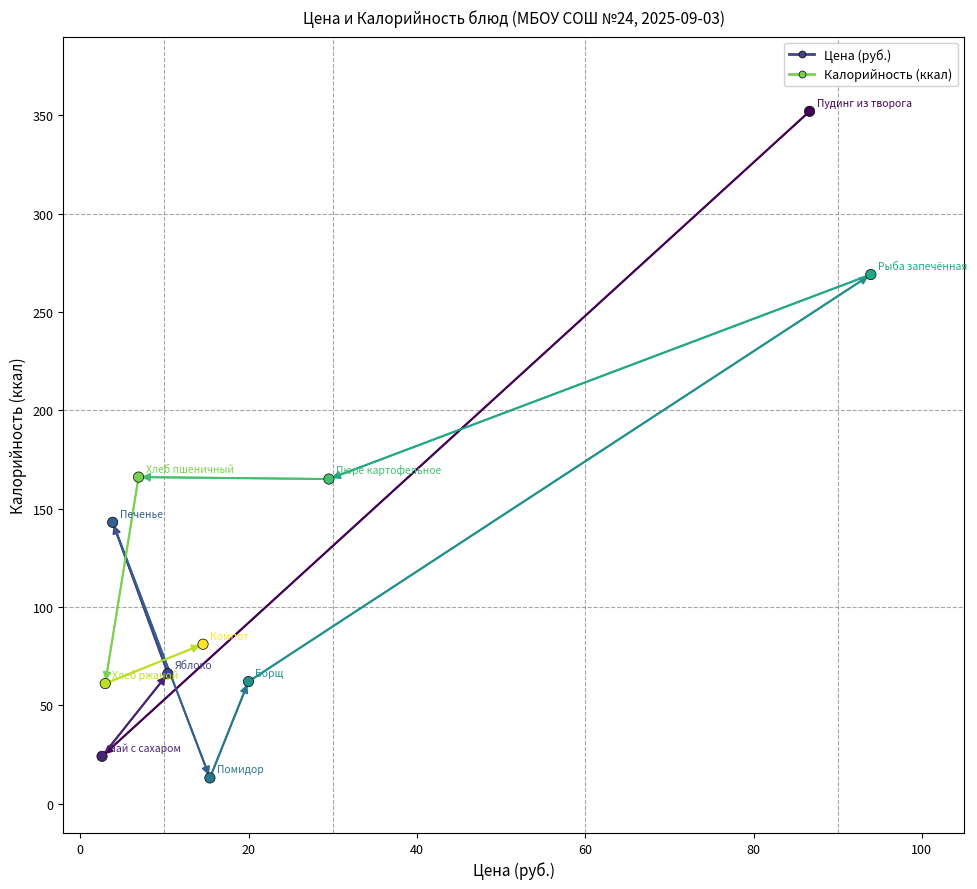

What is the range of Y values (max minus min)?

339